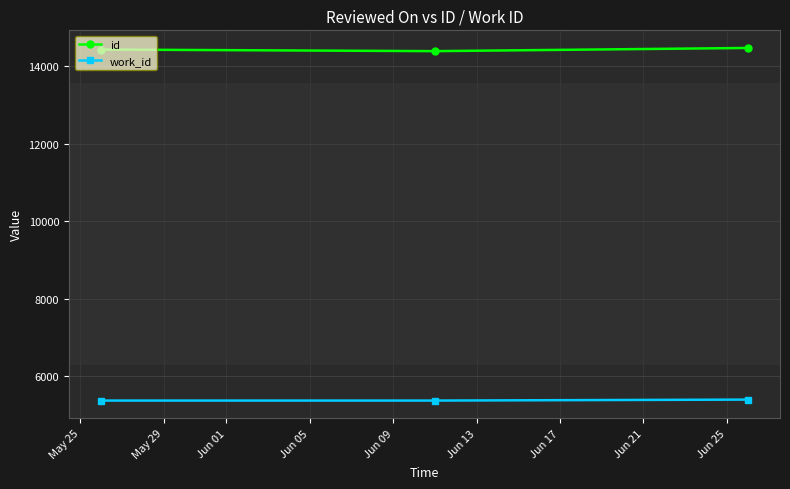

What is the minimum value shown in the chart?

5366